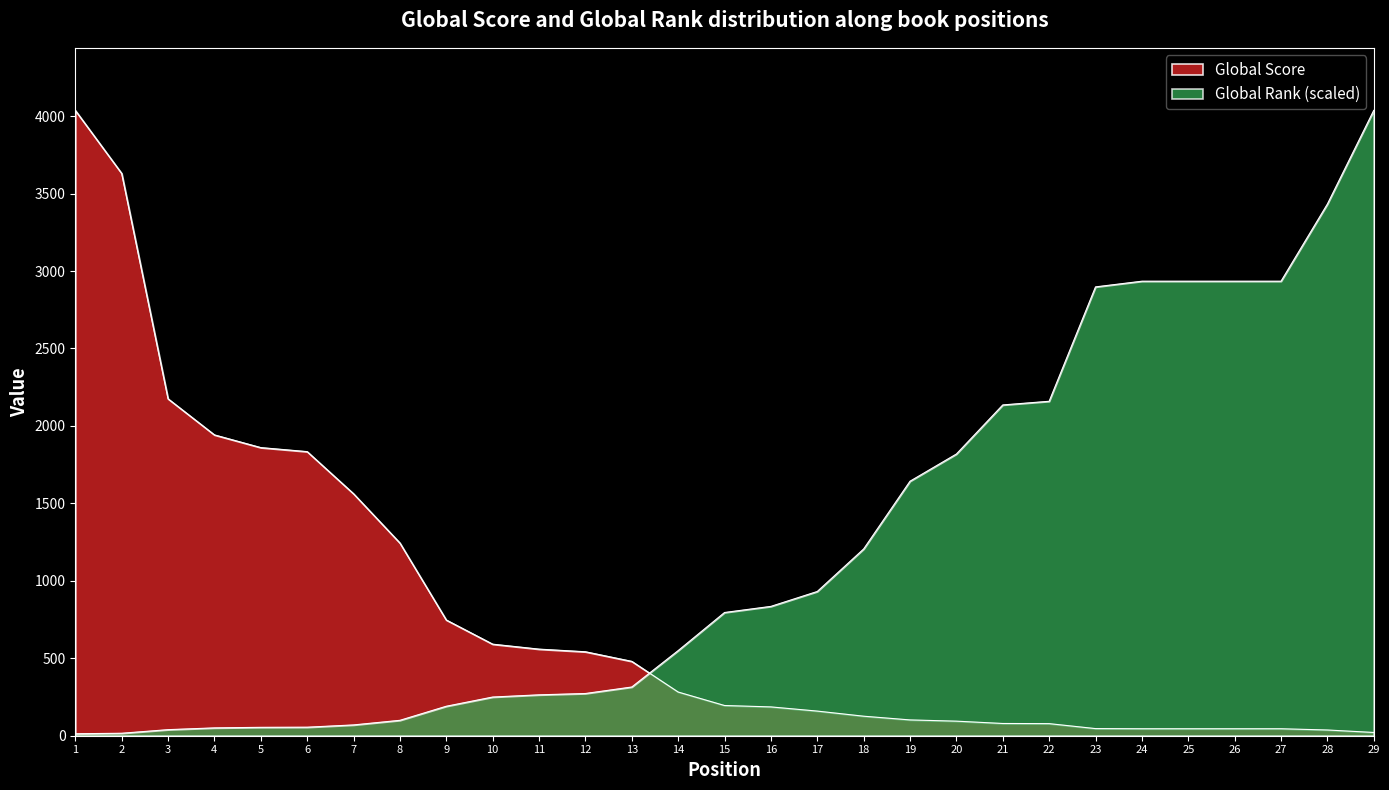

What is the difference between the maximum and second lowest values in the Global Score series?

4000.0